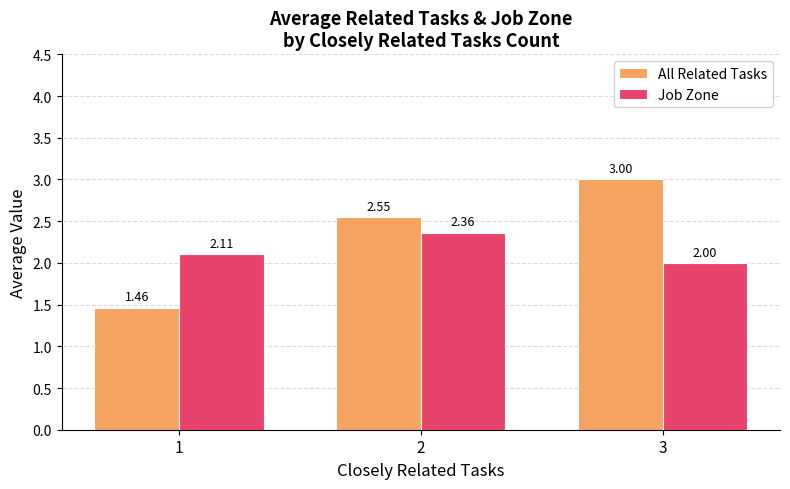

Between 2 and 3, which series saw the biggest shift?

All Related Tasks